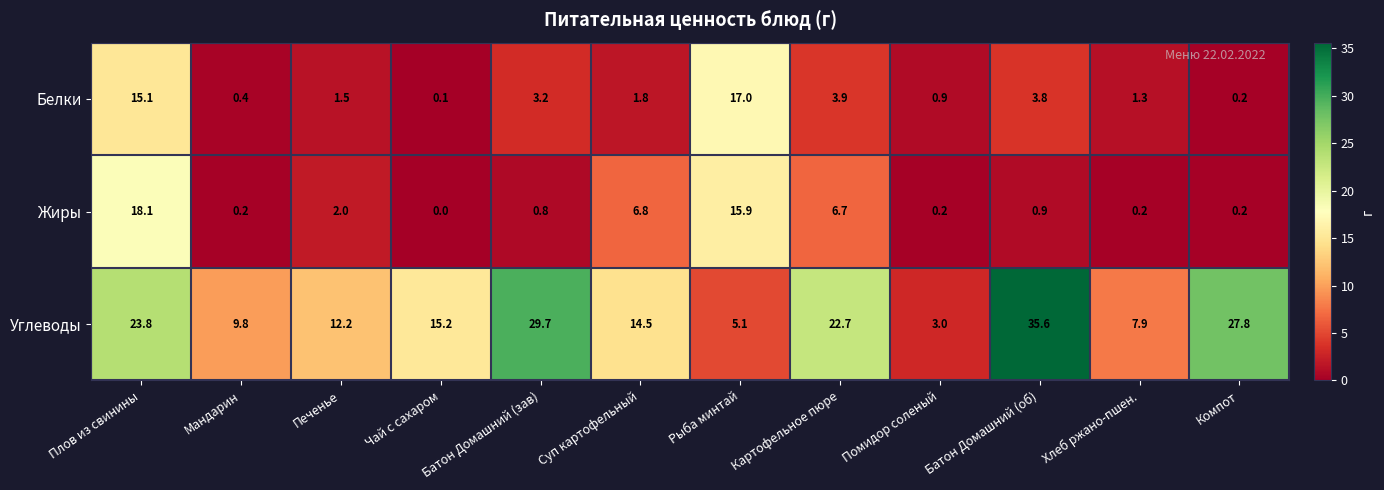

The value of Углеводы at Батон Домашний (зав) is 7.9. True or false?

False